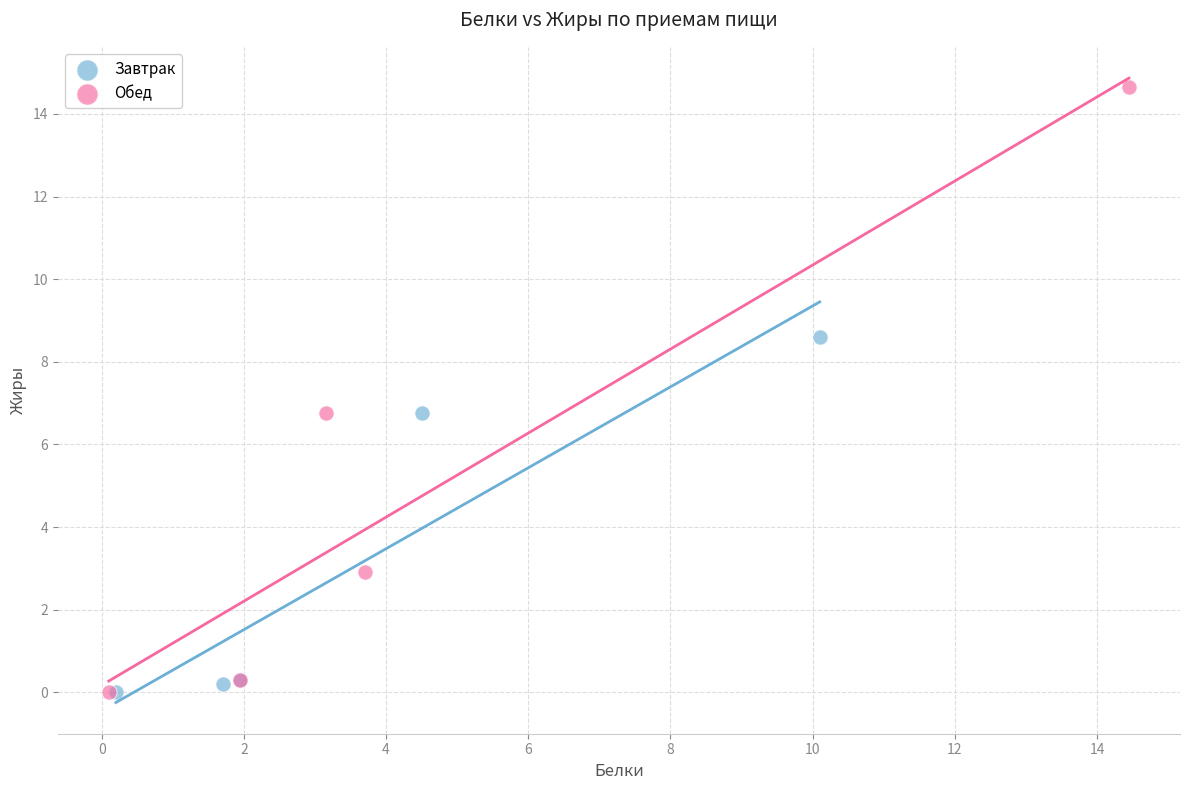

Which series contains the highest Y value?

Обед